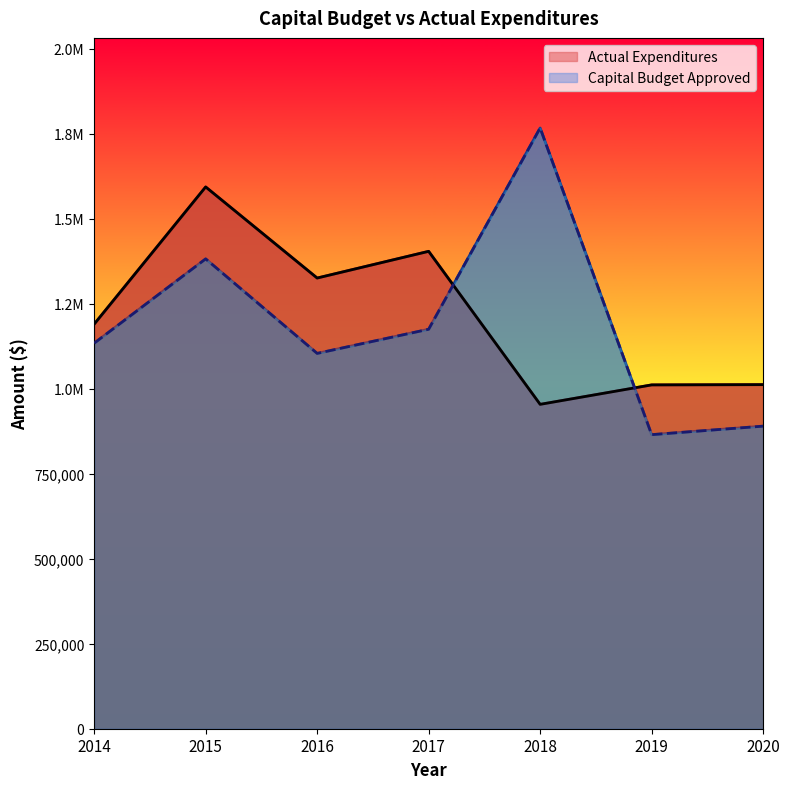

Reading left to right, extract all data points from this chart.

Actual Expenditures: 2014=1190012.5	2015=1593654.4	2016=1325664.7	2017=1404222.7	2018=954135.8	2019=1011317.5	2020=1012077.5
Capital Budget Approved: 2014=1134000.0	2015=1382000.0	2016=1104000.0	2017=1175000.0	2018=1767000.0	2019=865000.0	2020=890000.0